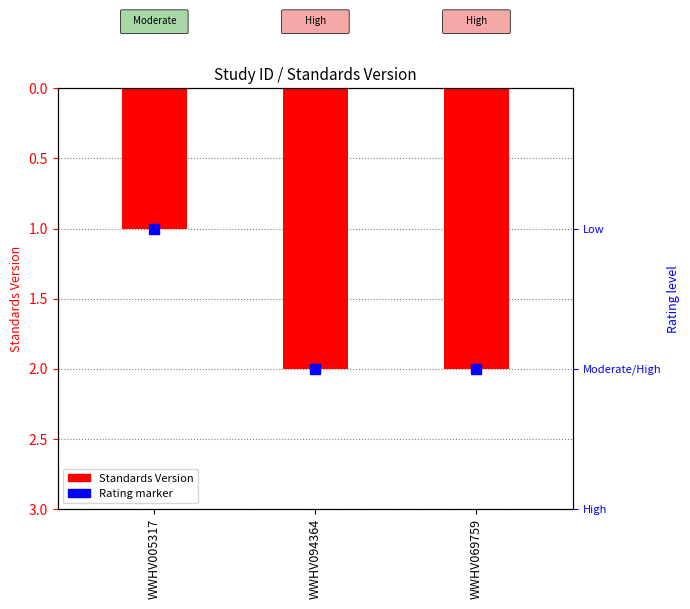

Which category has the highest value across all series?

WWHV094364